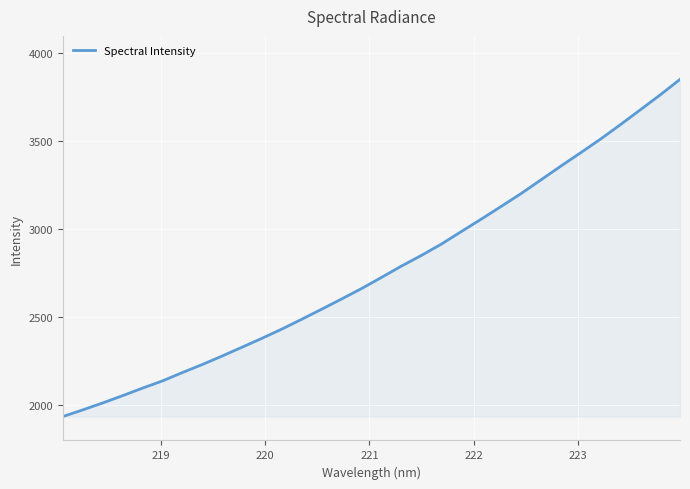

What is the maximum value shown in the chart?

3852.8